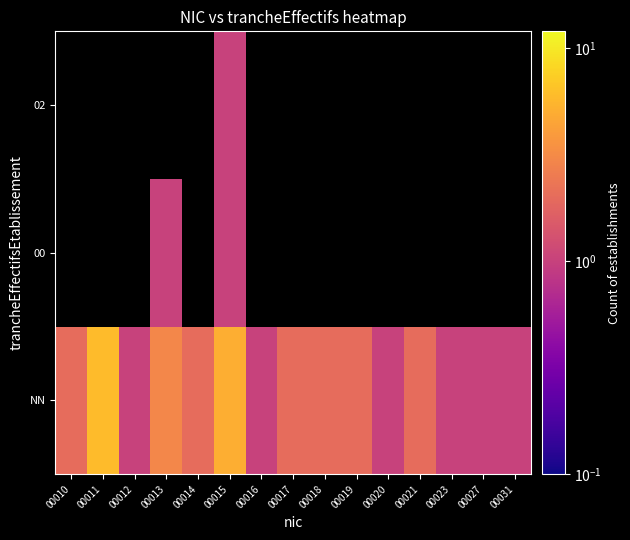

Rank the categories by NN value from highest to lowest.

00011, 00015, 00013, 00010, 00014, 00017, 00018, 00019, 00021, 00012, 00016, 00020, 00023, 00027, 00031